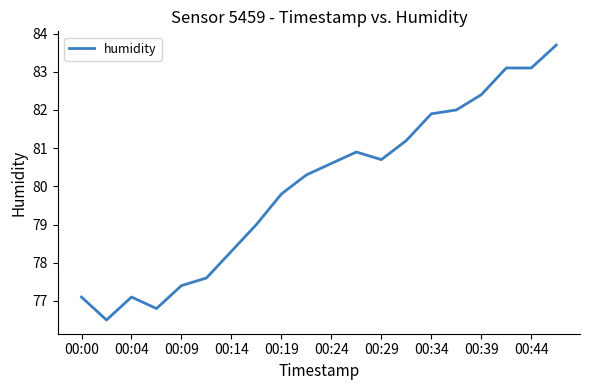

What is the greatest value displayed?

83.7